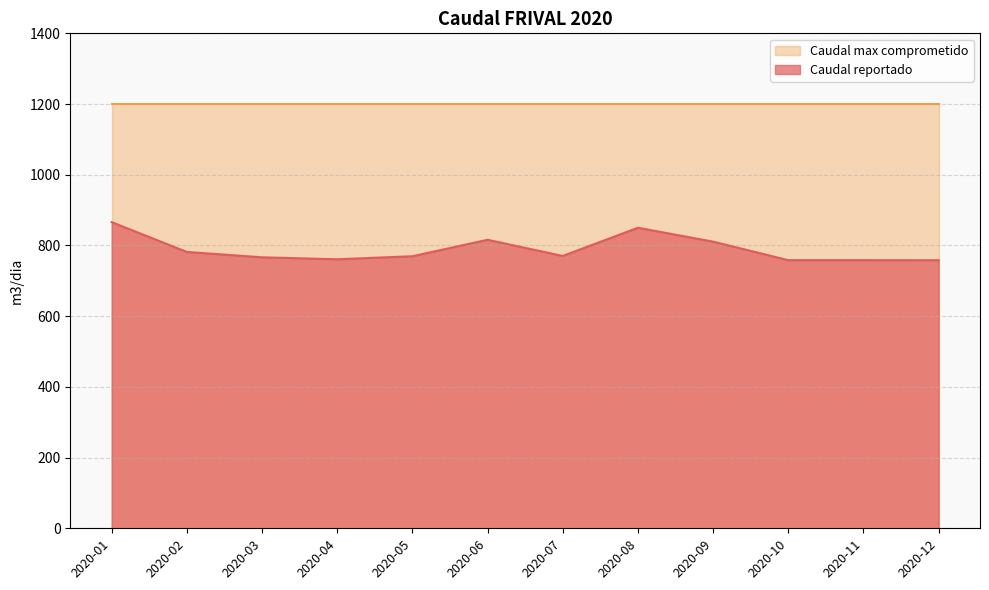

What is the change in value from 2020-09 to 2020-10?

-52.4